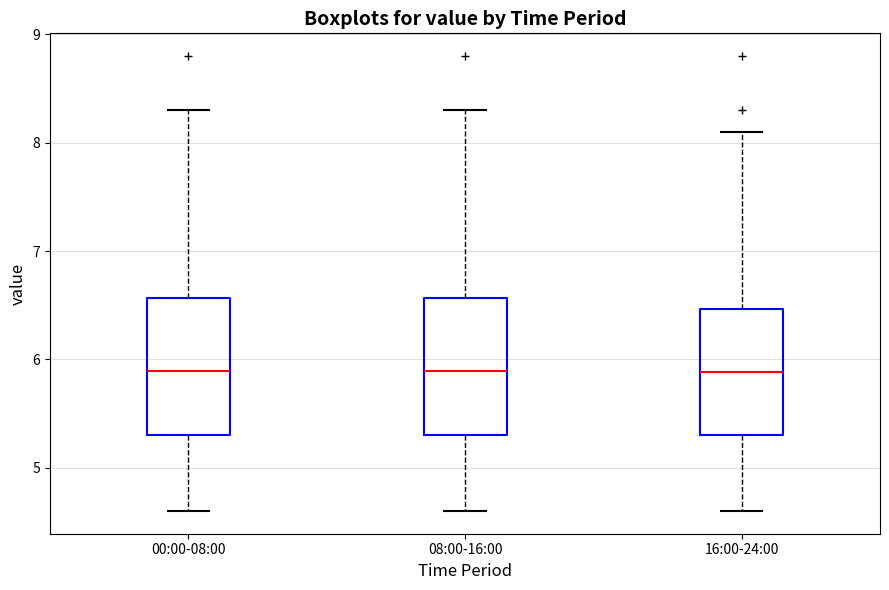

Where does the lower whisker of the box for 08:00-16:00 end on the y-axis? The values are not printed on the chart, so give them approximately, as read against the axis.

4.6